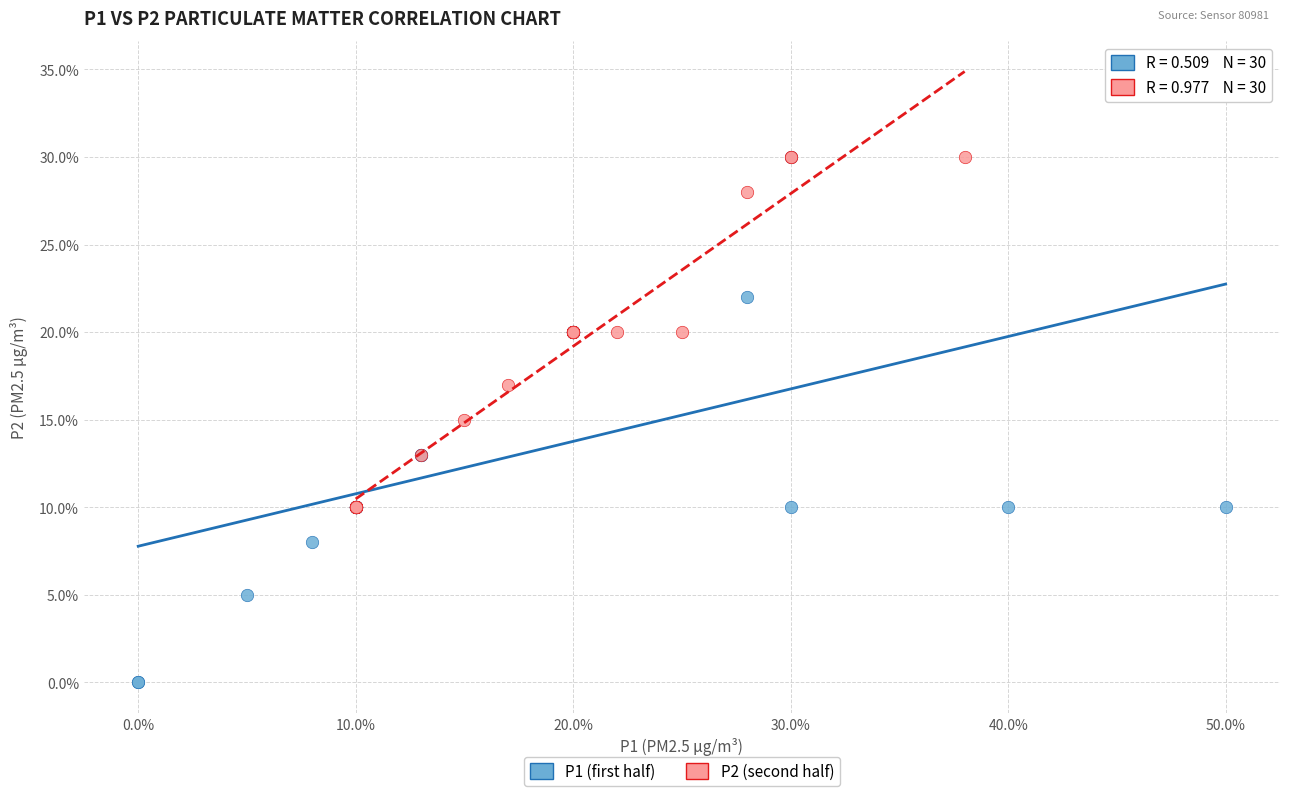

What are all the series names shown in the legend?

P1 (first half), P2 (second half)